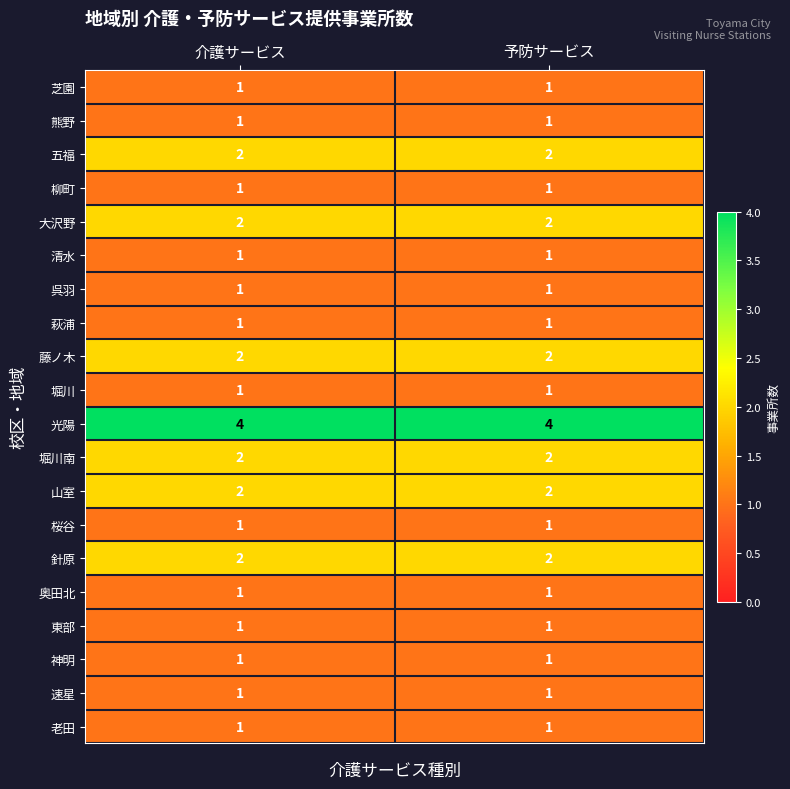

What is the spread (max minus min) of values at 介護サービス?

3